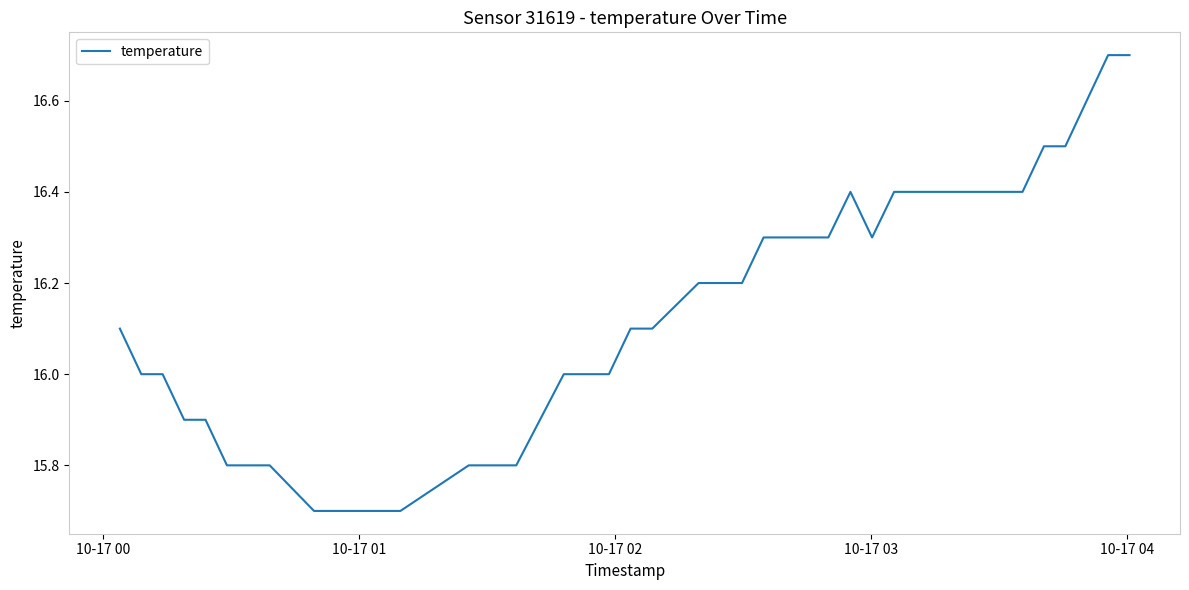

What is the smallest value displayed?

15.7